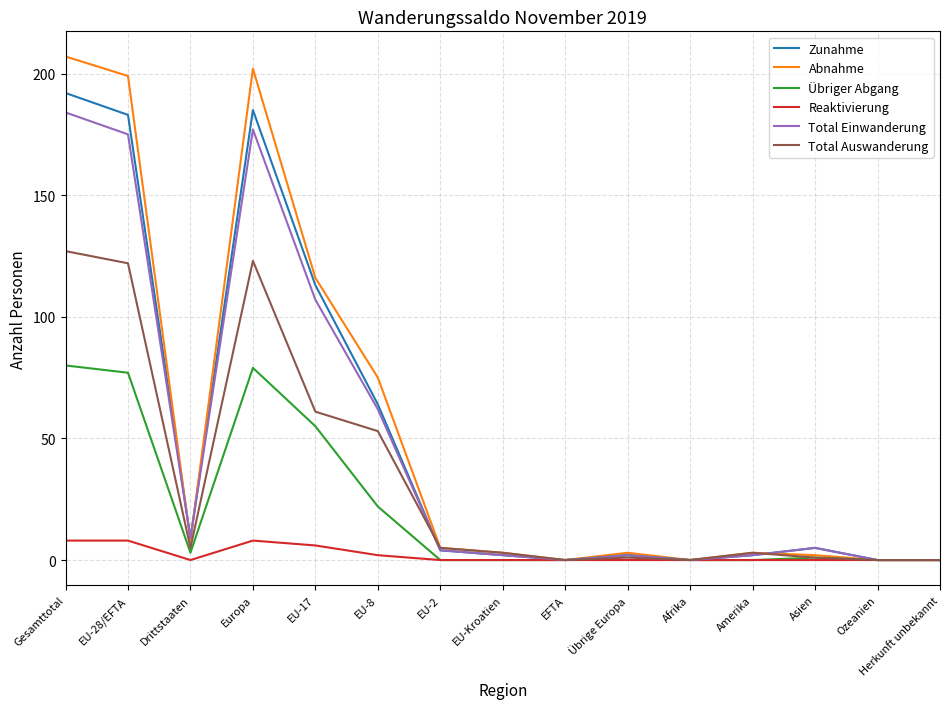

What position from the right is EU-17?

11